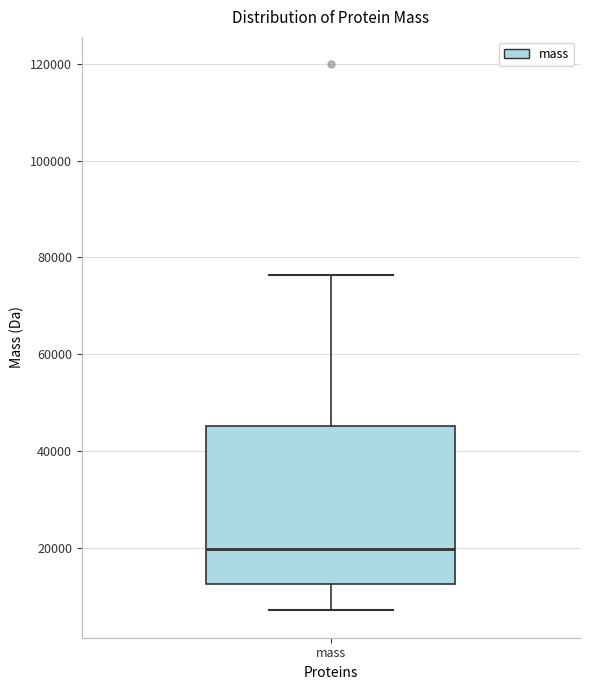

Read this box plot against the y-axis: the position of the median line, the range covered by the box, and the ends of both whiskers. The values are not printed on the chart, so give them approximately, as read against the axis.

median 20000, box 12000 to 46000, whiskers 8000 to 76000